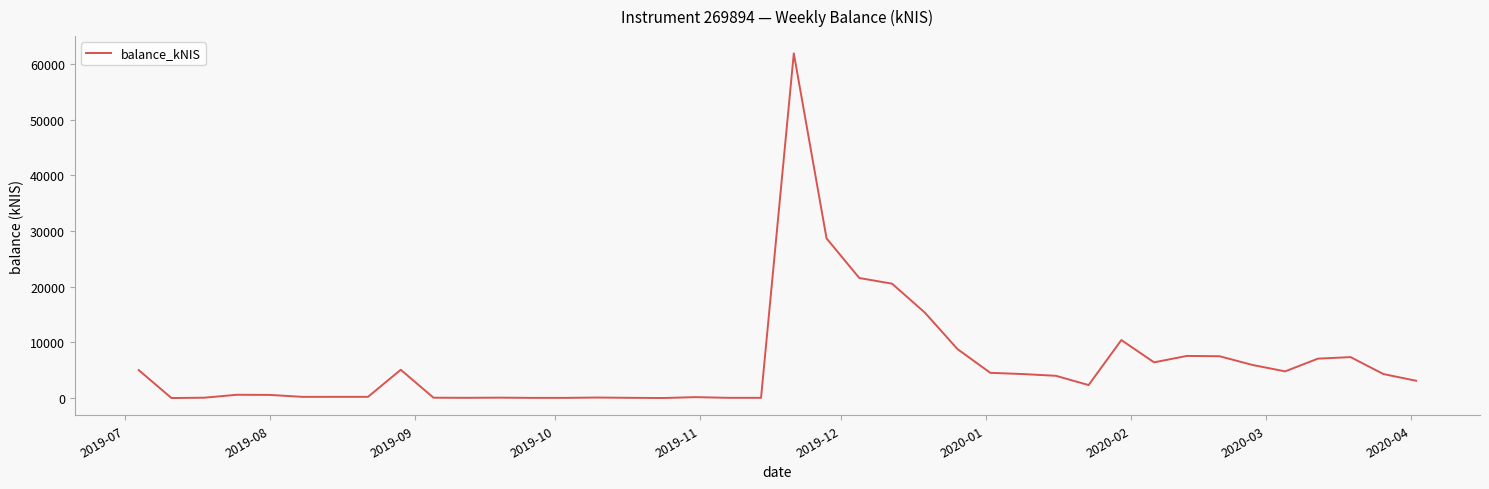

What is the greatest value displayed?

61891.6